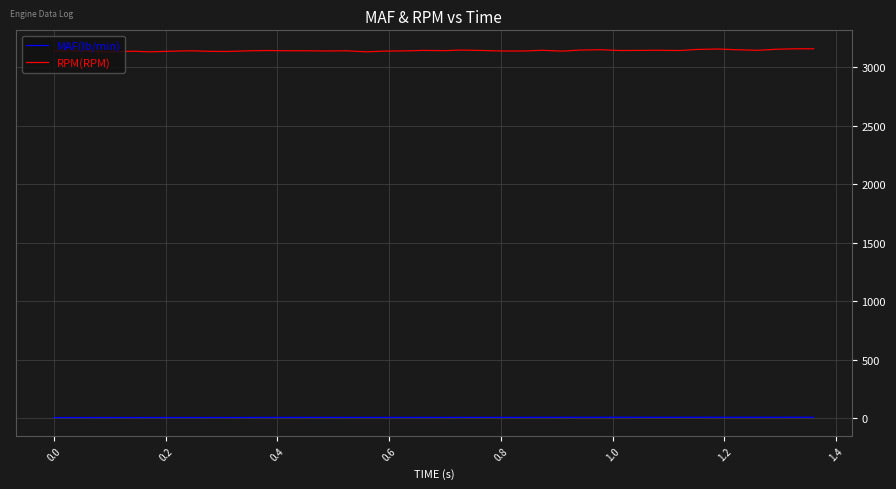

True or false: MAF(lb/min) and RPM(RPM) intersect in this chart.

False